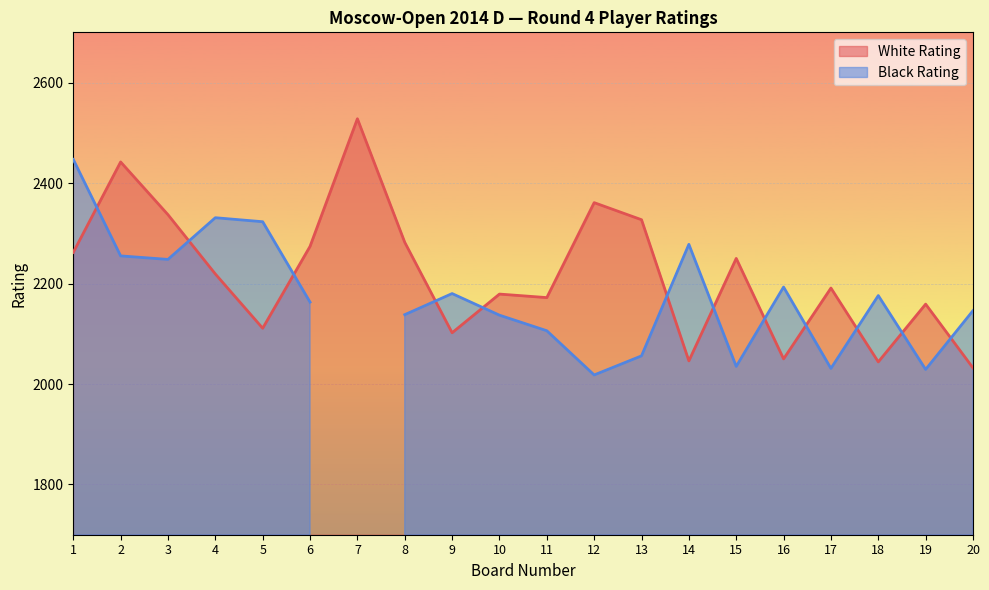

What is the difference between the second highest and second lowest values?

398